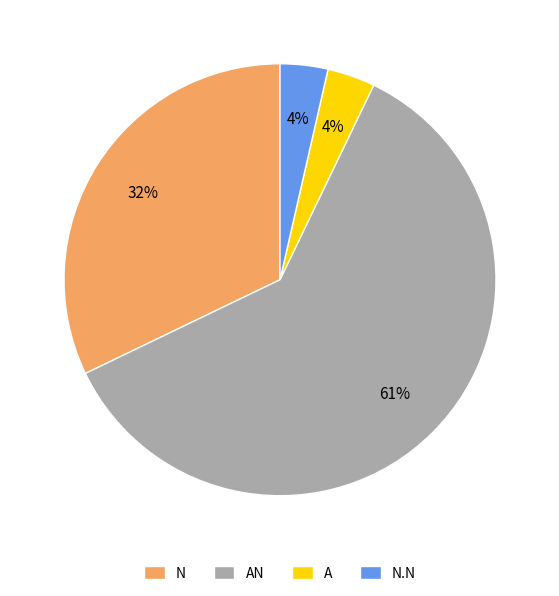

Is there a majority slice in this chart?

Yes